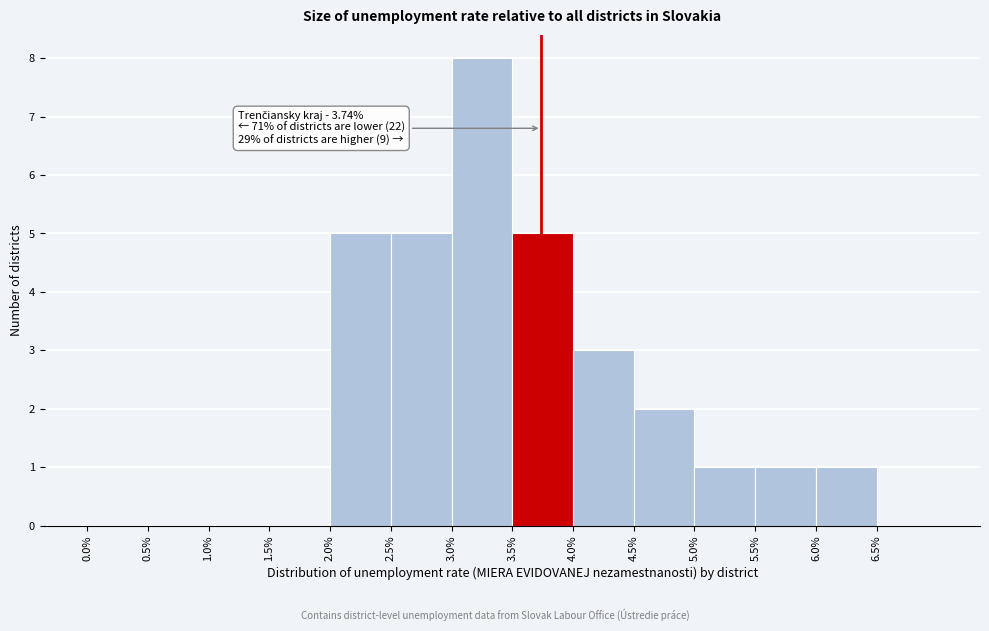

Which range on the x-axis has the tallest bar?

3.0 to 3.5